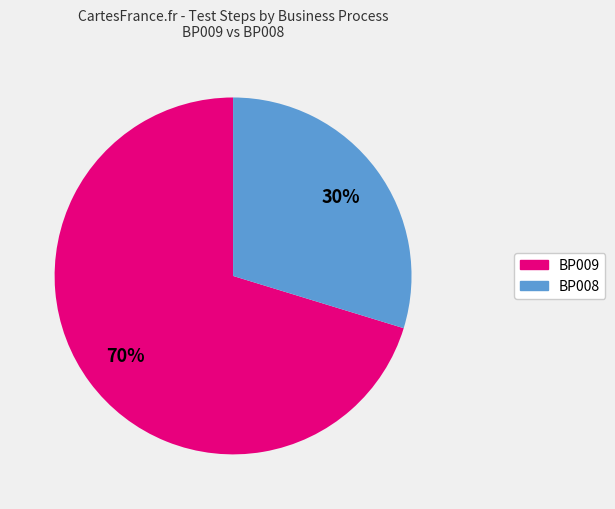

Does any single category account for the majority?

Yes